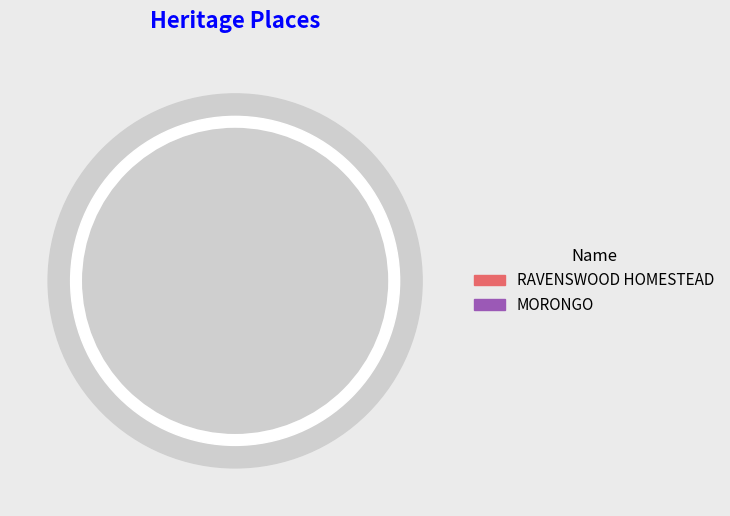

Is it true that MORONGO is 76% of the pie?

False